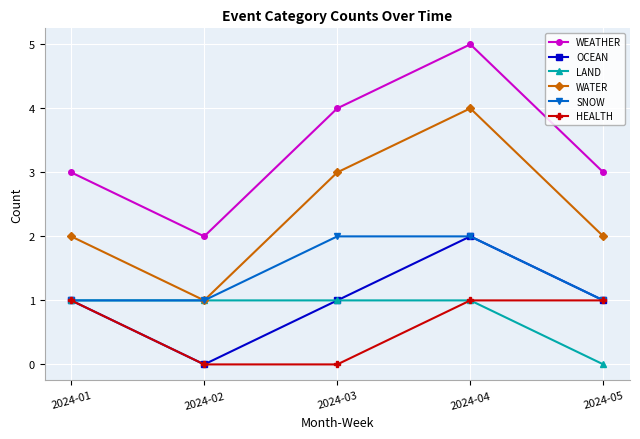

Reading left to right, list all the values displayed in this chart.

WEATHER: 2024-01=3	2024-02=2	2024-03=4	2024-04=5	2024-05=3
OCEAN: 2024-01=1	2024-02=0	2024-03=1	2024-04=2	2024-05=1
LAND: 2024-01=1	2024-02=1	2024-03=1	2024-04=1	2024-05=0
WATER: 2024-01=2	2024-02=1	2024-03=3	2024-04=4	2024-05=2
SNOW: 2024-01=1	2024-02=1	2024-03=2	2024-04=2	2024-05=1
HEALTH: 2024-01=1	2024-02=0	2024-03=0	2024-04=1	2024-05=1